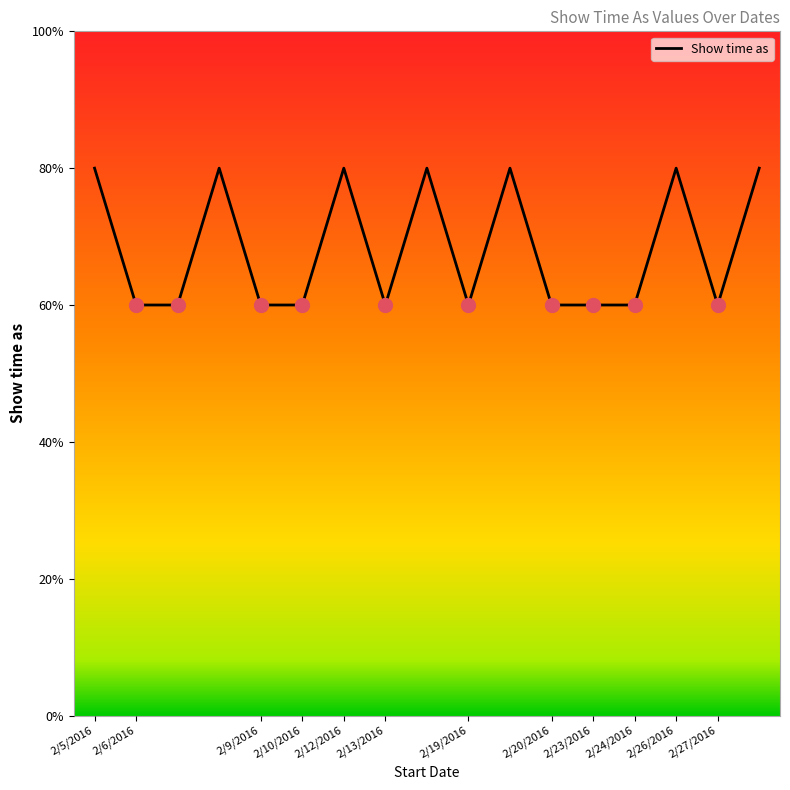

At which category does the data reach its first local valley?

2/13/2016